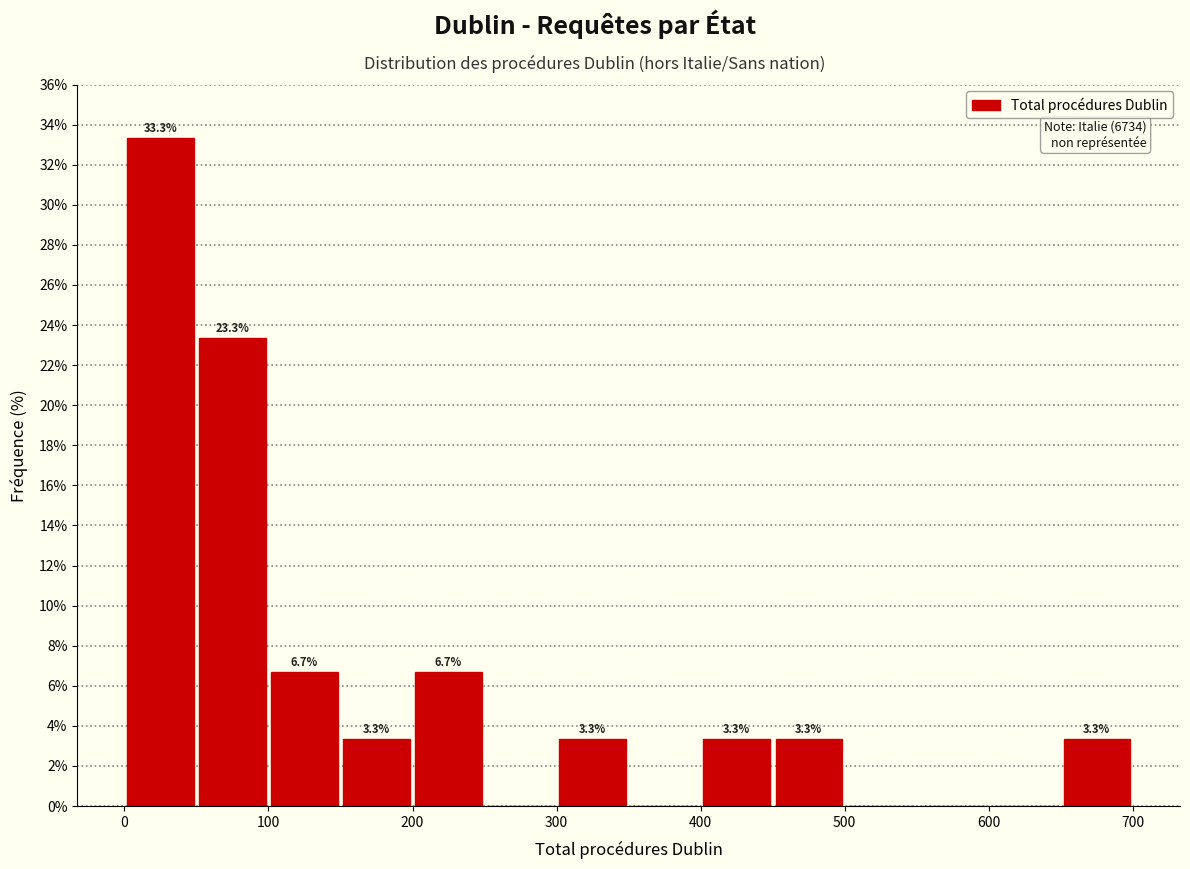

Which range on the x-axis has the tallest bar?

0 to 50